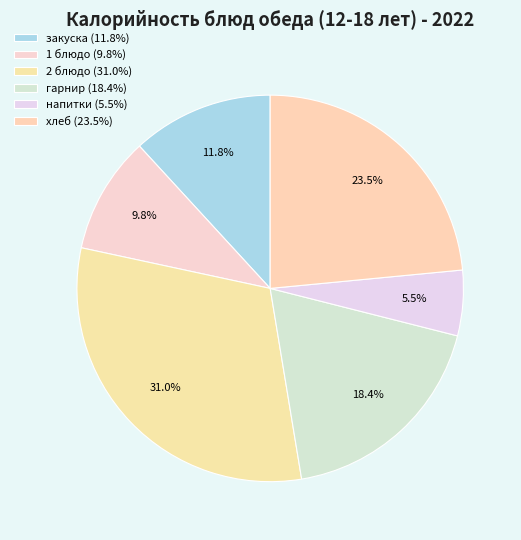

Which slice is the largest?

2 блюдо